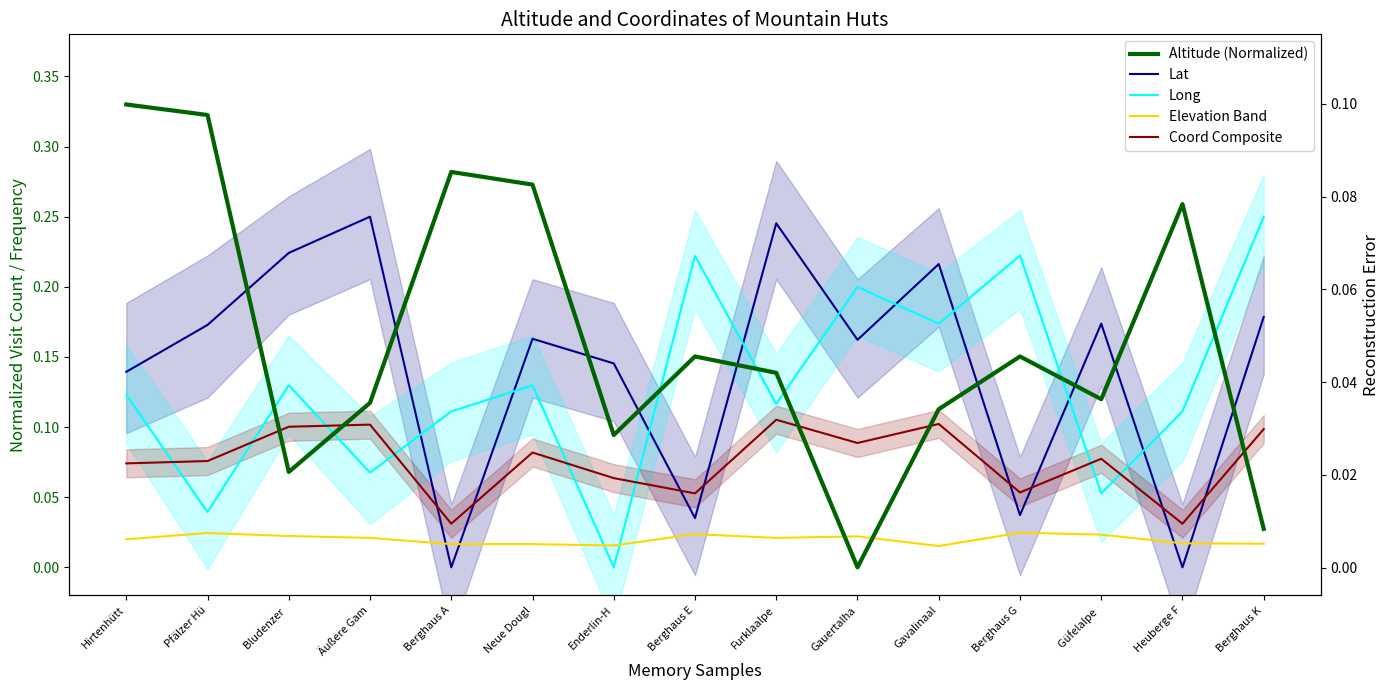

How many interior local peaks does the Lat series have?

5